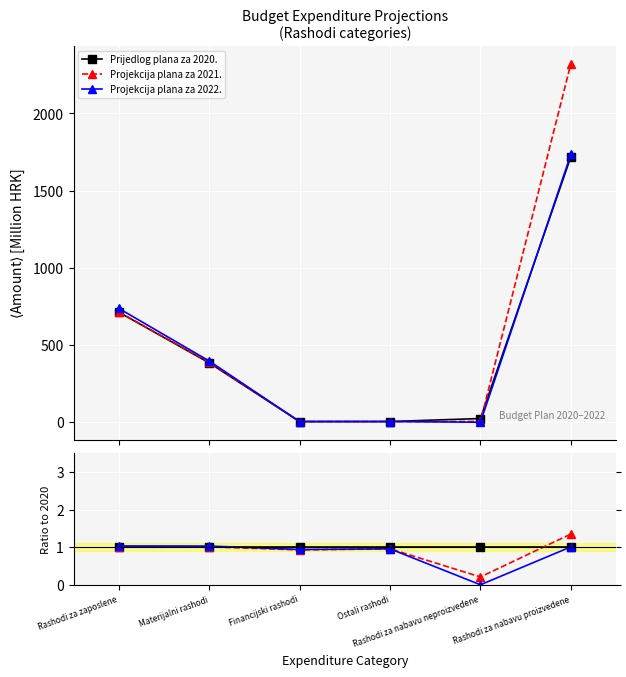

True or false: Projekcija plana za 2021. and Prijedlog plana za 2020. intersect in this chart.

True